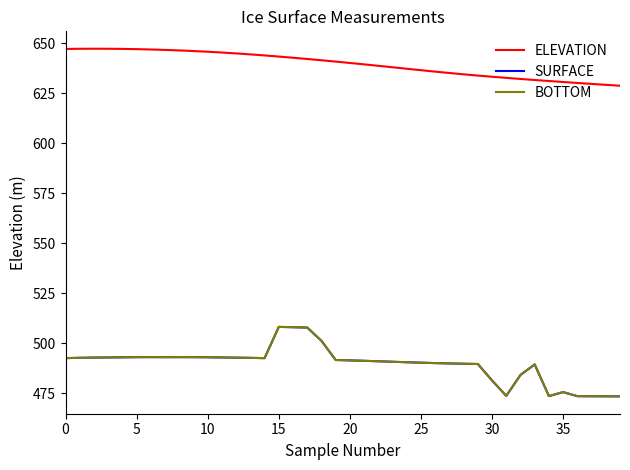

In BOTTOM, how many points are lower than both neighbors (excluding endpoints)?

4